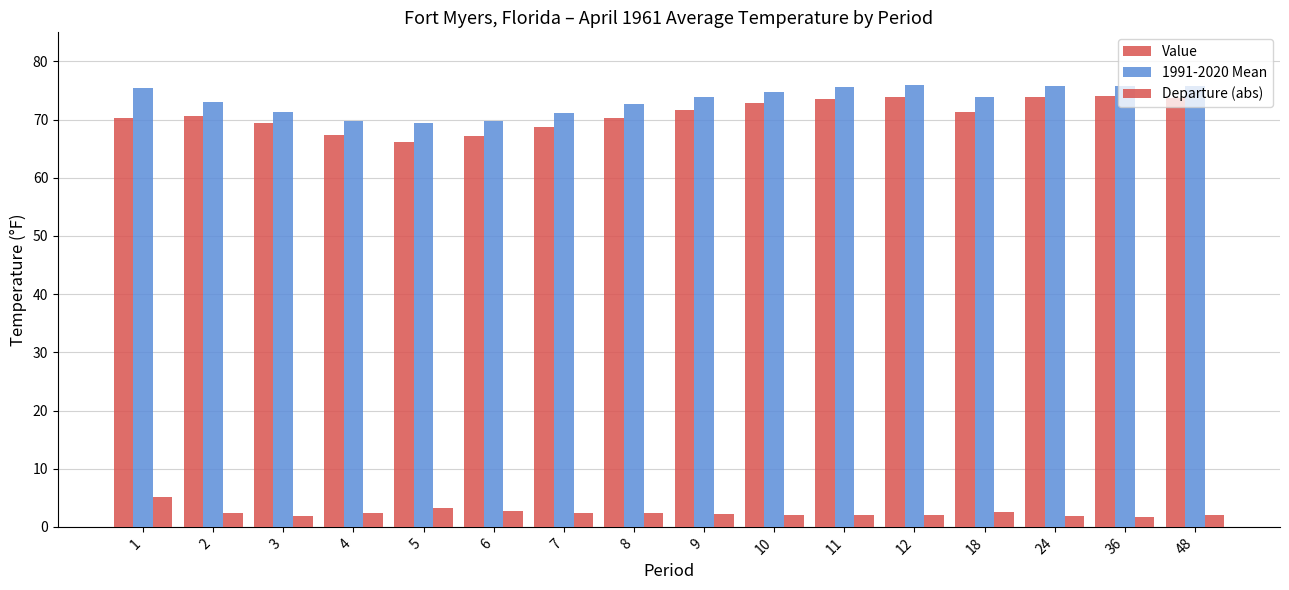

How many distinct data groups are displayed?

3